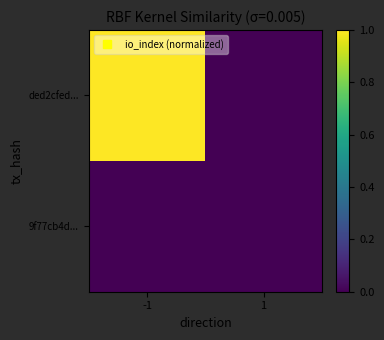

Reading left to right, extract all data points from this chart.

ded2cfed...: -1=1.0	1=0.0
9f77cb4d...: -1=0.0	1=0.0